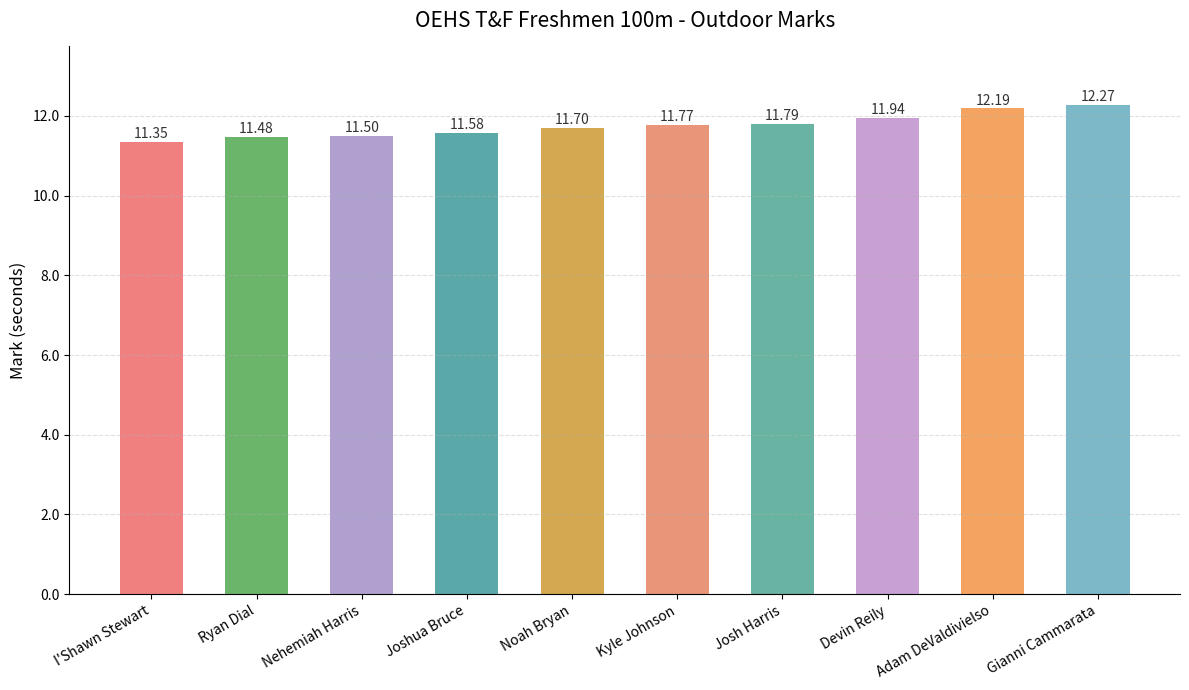

Count the number of data series in this chart.

1